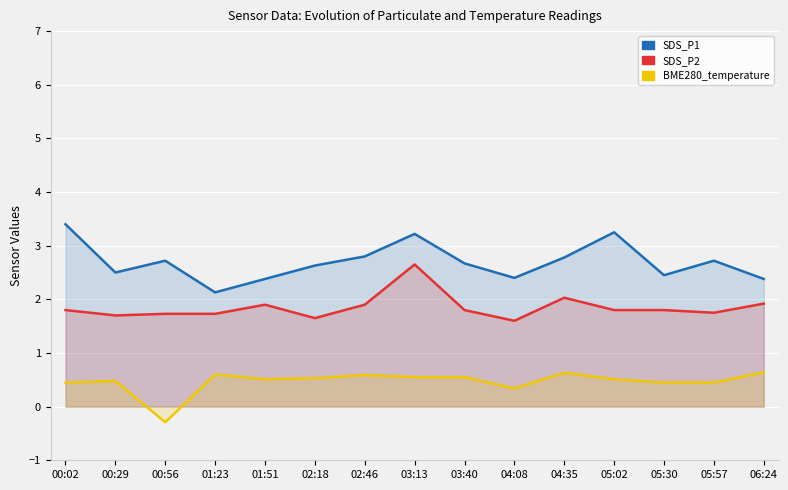

What is the difference between the maximum and second lowest values in the SDS_P1 series?

1.0